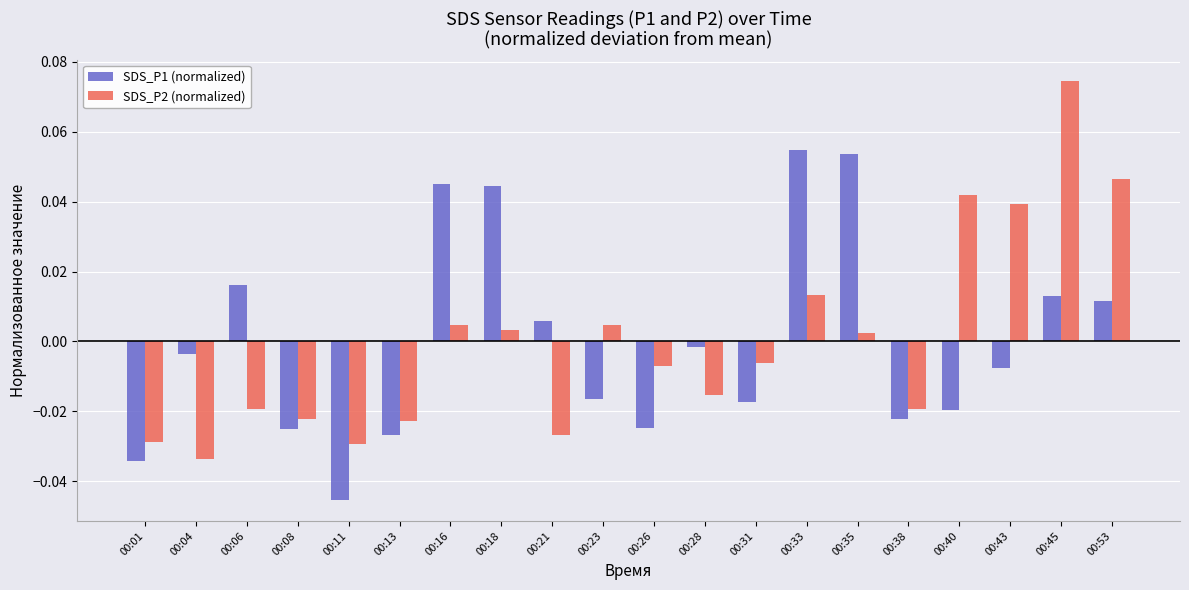

Between 00:01 and 00:23, which series saw the biggest shift?

SDS_P2 (normalized)